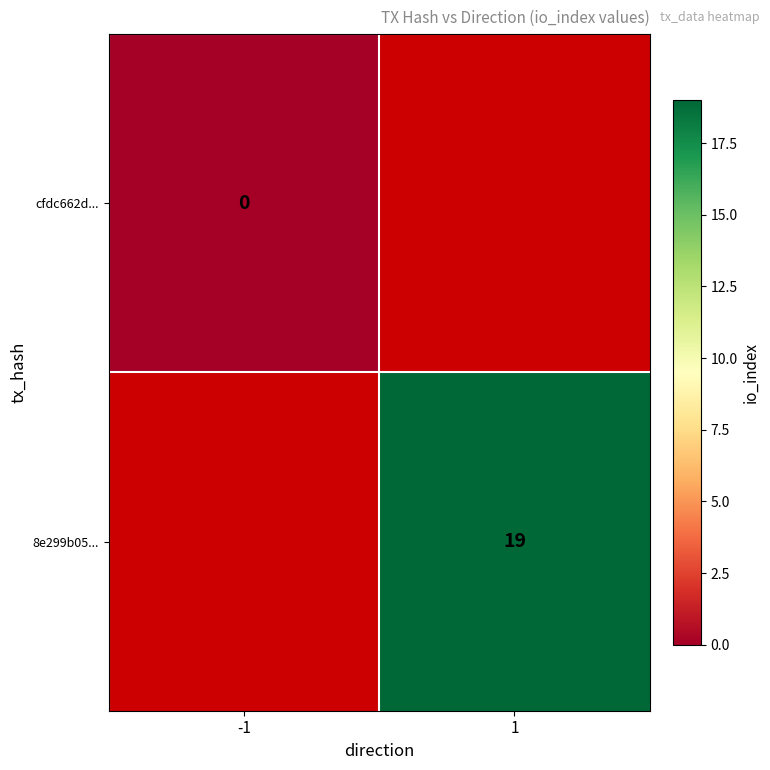

The 8e299b05... series shows 19 at 1. True or false?

True